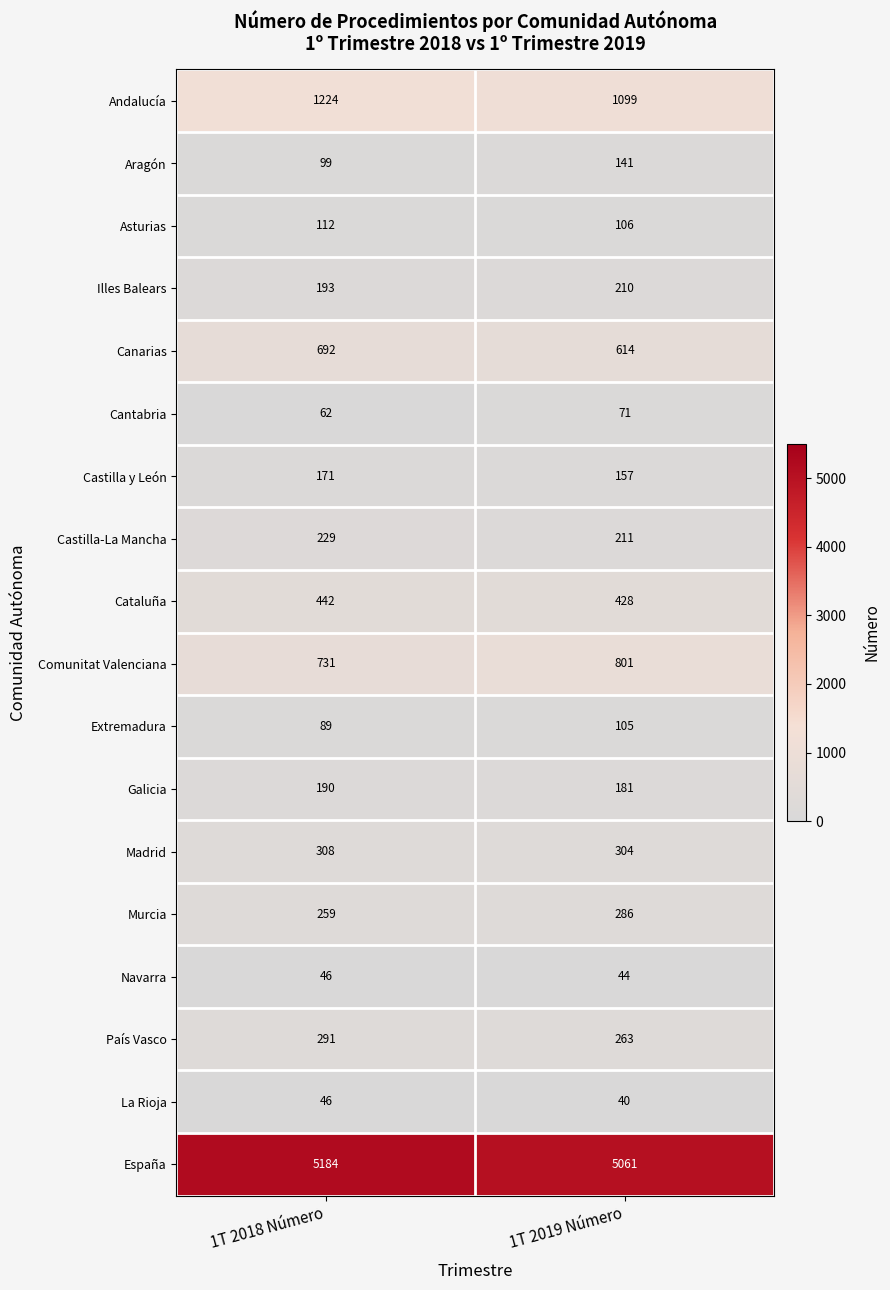

Where is España nearest to the value 5122?

1T 2019 Número